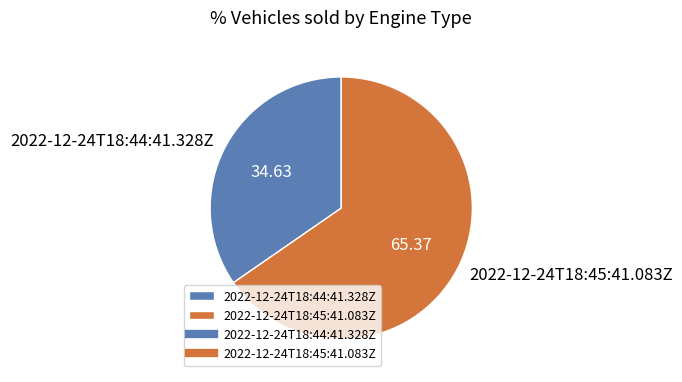

Count the number of slices in the pie.

2